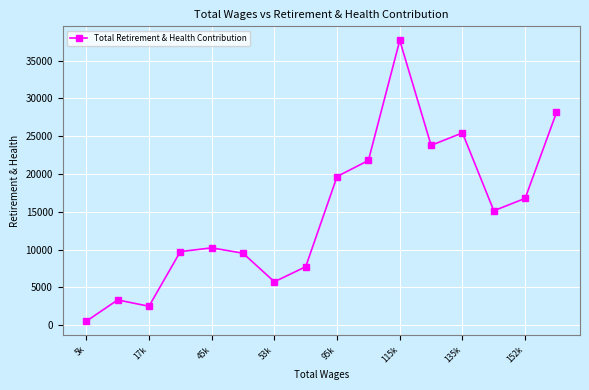

True or false: there are more than 1 points higher than both neighbors.

True